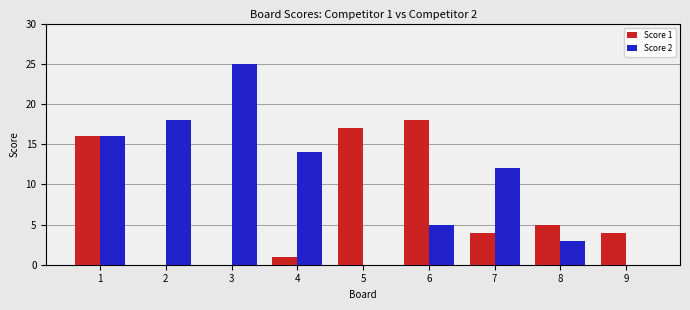

Which series changed the most between 5 and 8?

Score 1